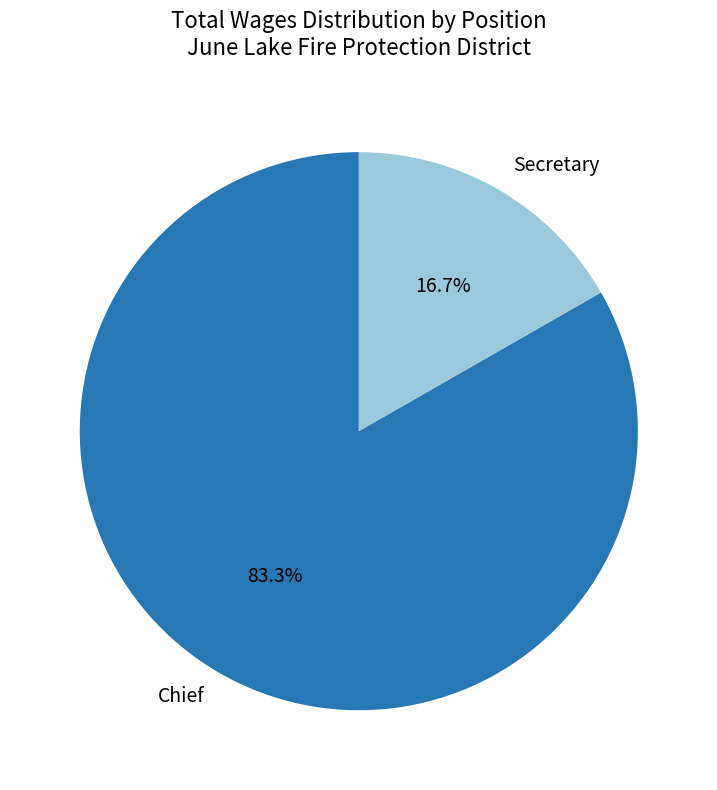

What percentage is the Chief slice, to the nearest percent?

83%